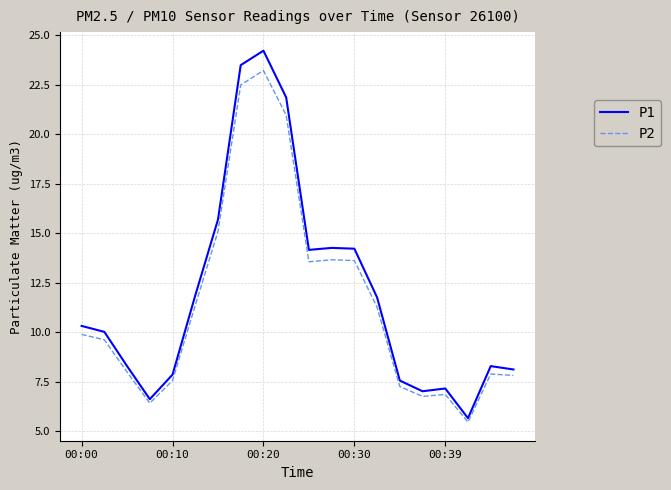

What is the average value of the P2 series?

11.4